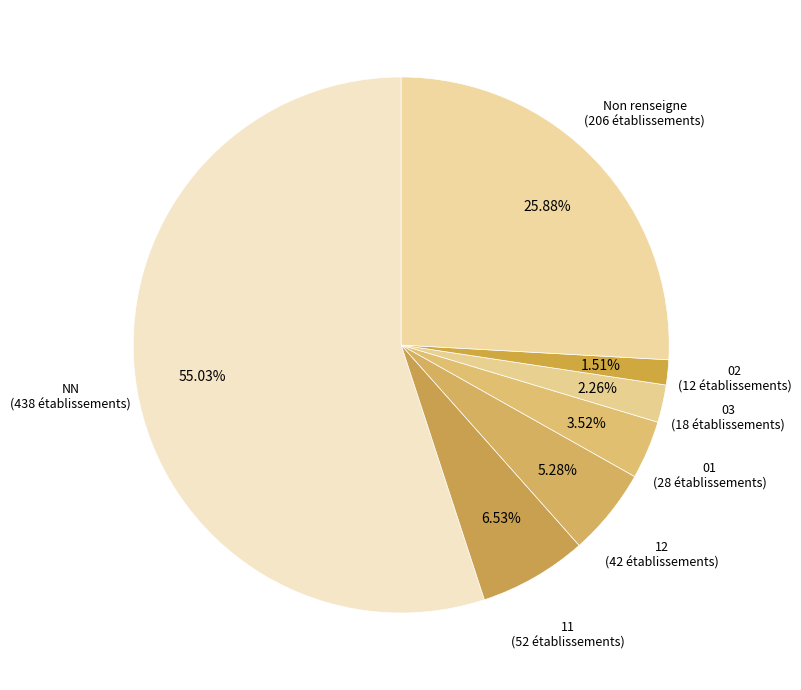

Count the number of slices in the pie.

7